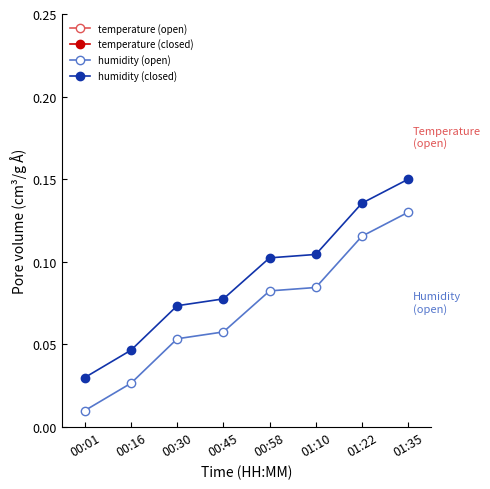

Which series has the largest total across all categories?

temperature (open)